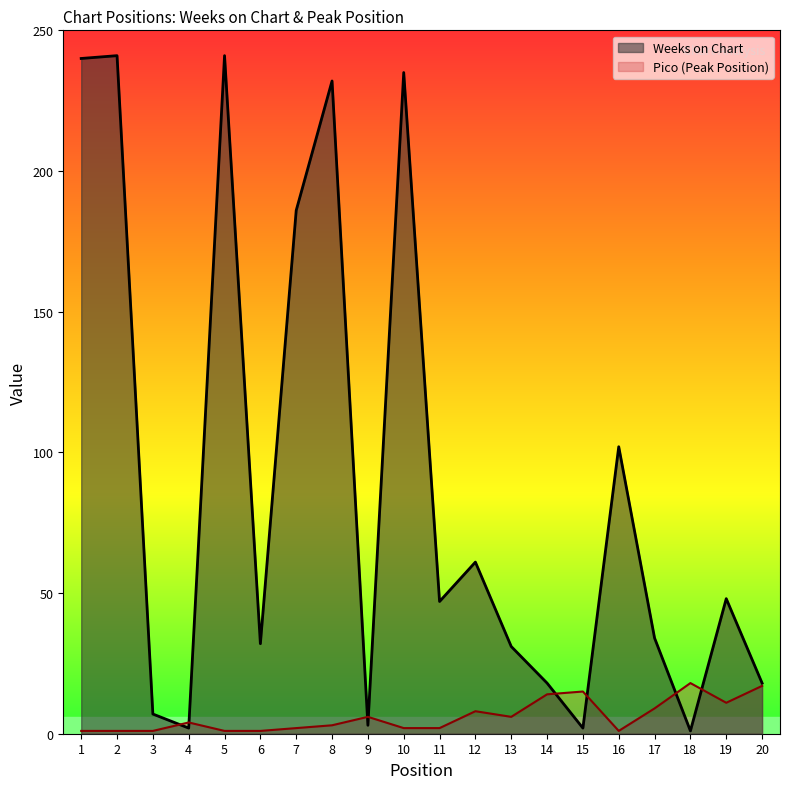

List the series in order of their overall mean, lowest first.

Pico (Peak Position), Weeks on Chart